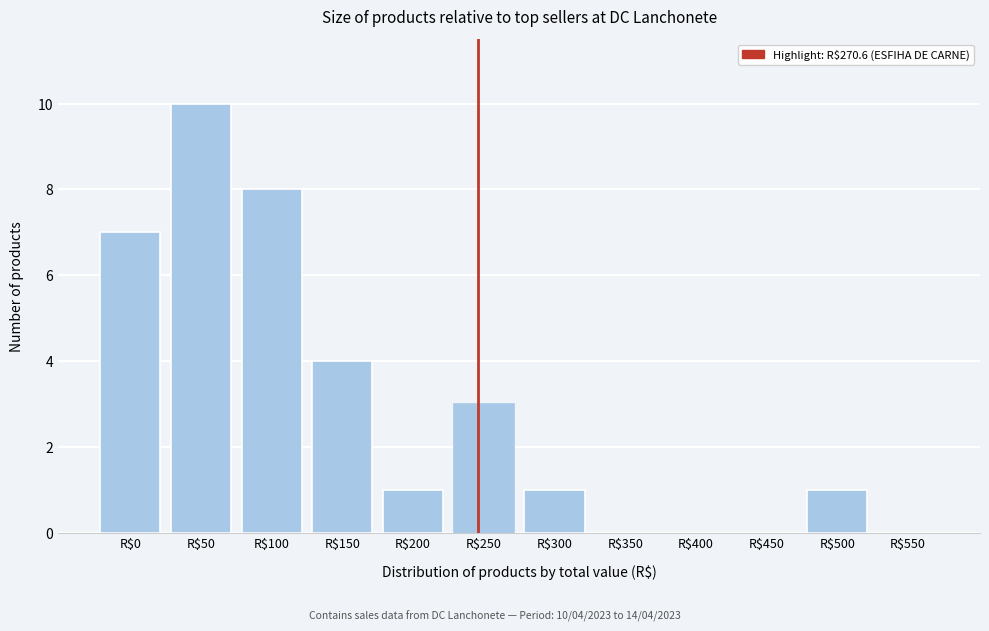

True or false: the data shows 4 at R$150.

True